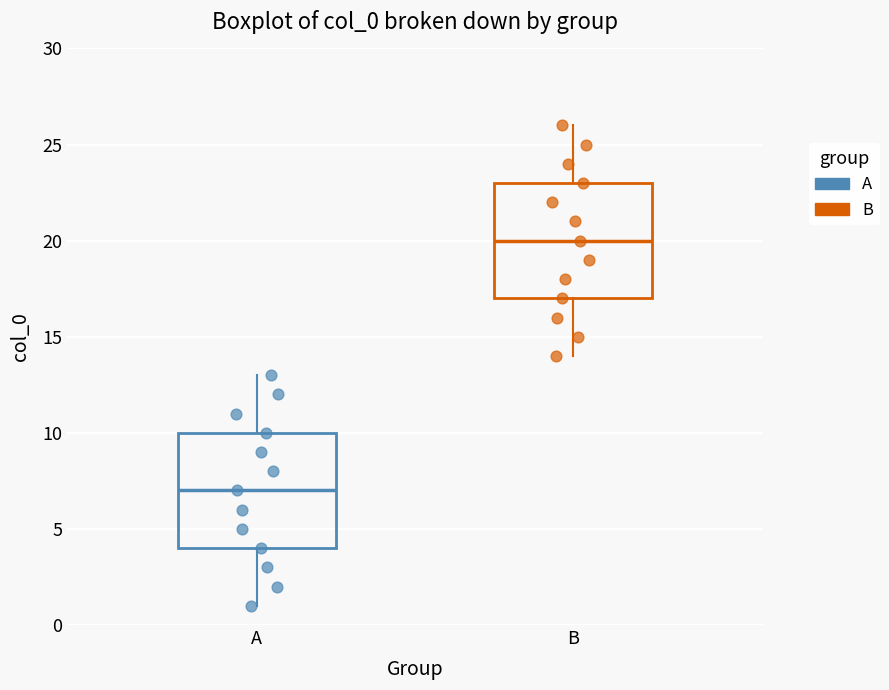

Which box's median line is the highest?

B